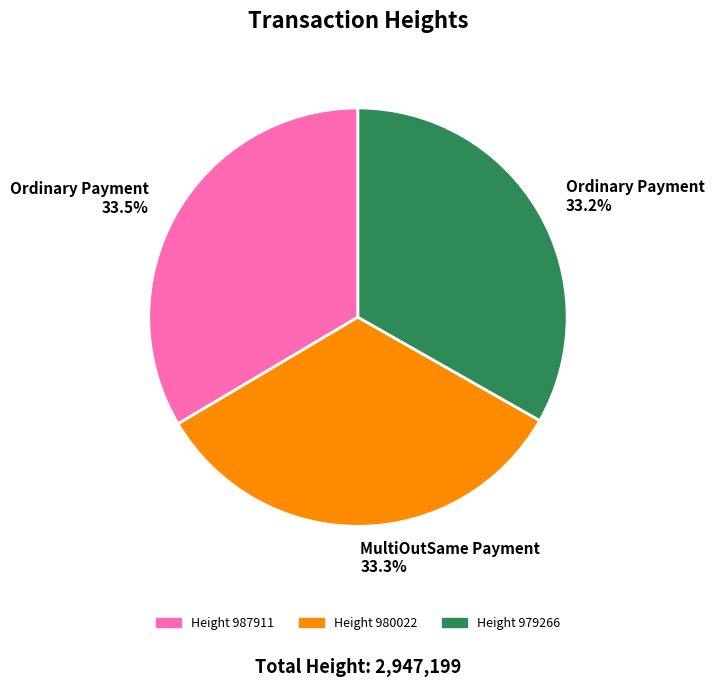

Approximately how many times larger is the value at Ordinary Payment 33.2% compared to Ordinary Payment 33.5%?

1.0